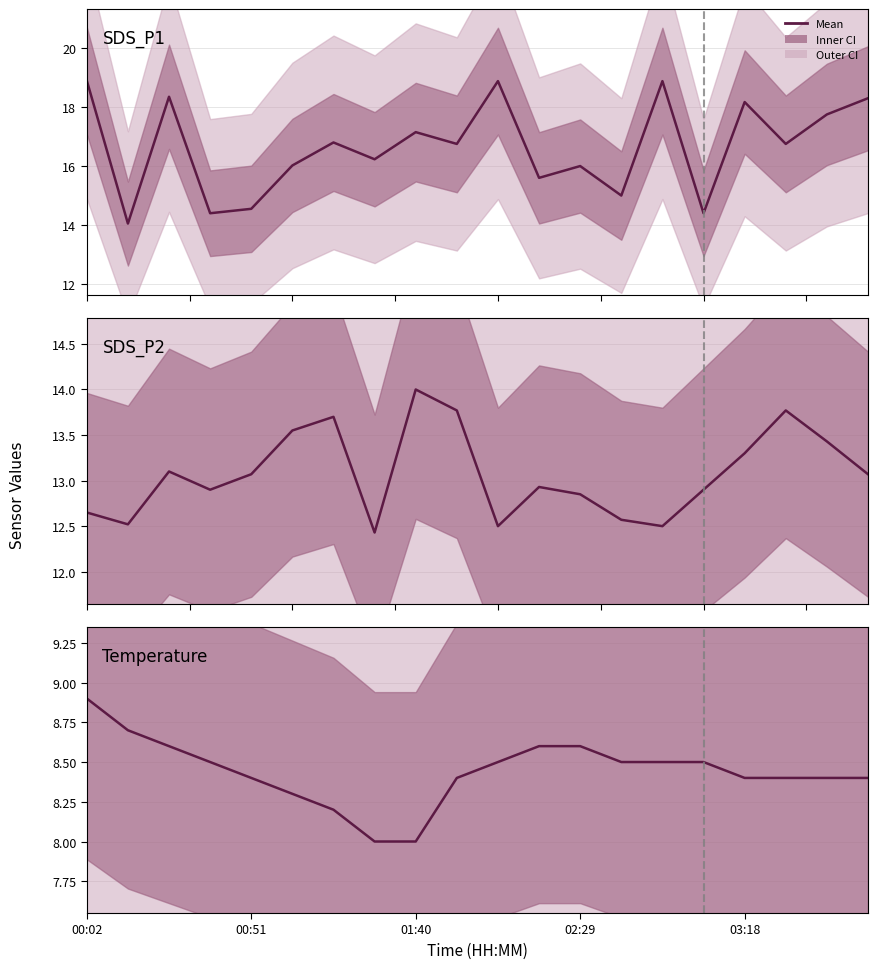

Which series has the widest spread of values?

SDS_P1